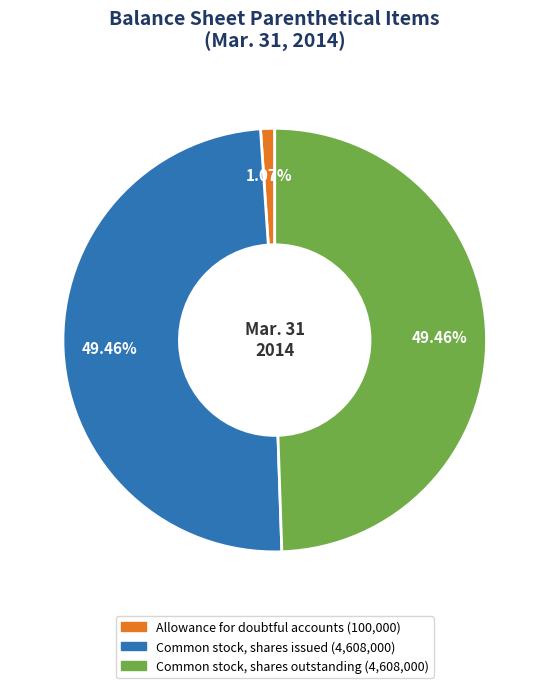

How many segments does this pie chart have?

3